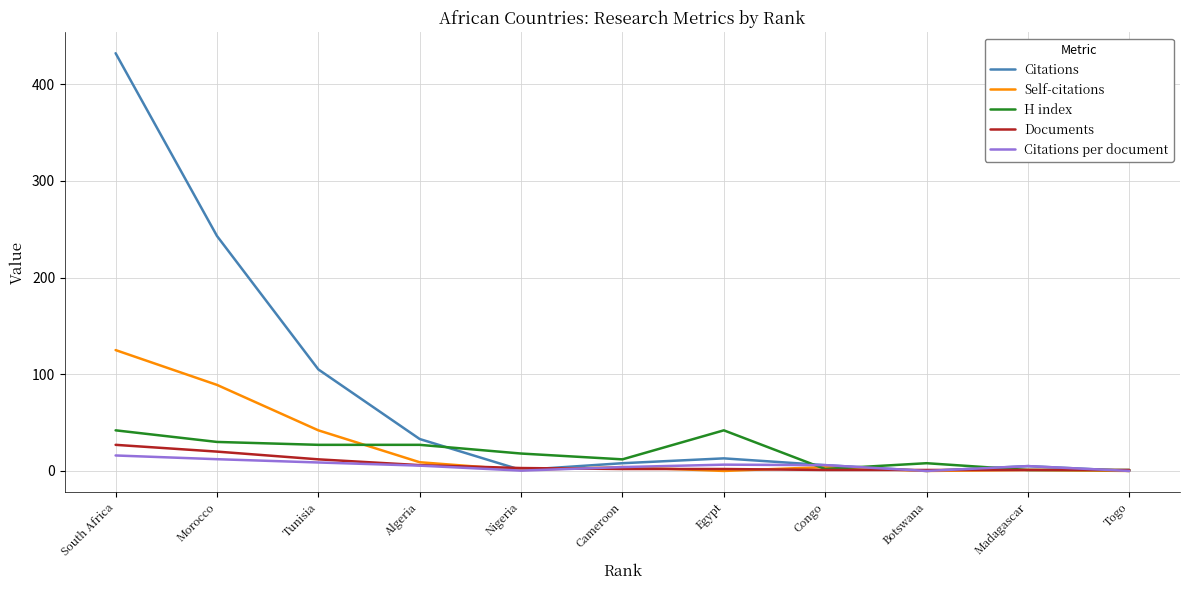

How many lines are shown in the chart?

5